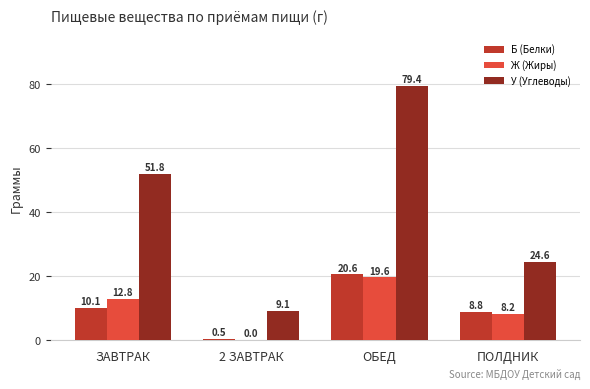

The value of Б (Белки) at ЗАВТРАК is 10.1. True or false?

True